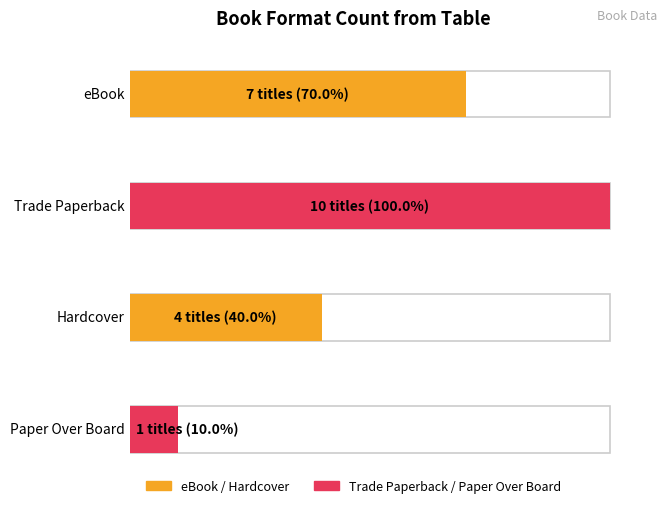

Reading left to right, list all the values displayed in this chart.

eBook=7	Trade Paperback=10	Hardcover=4	Paper Over Board=1